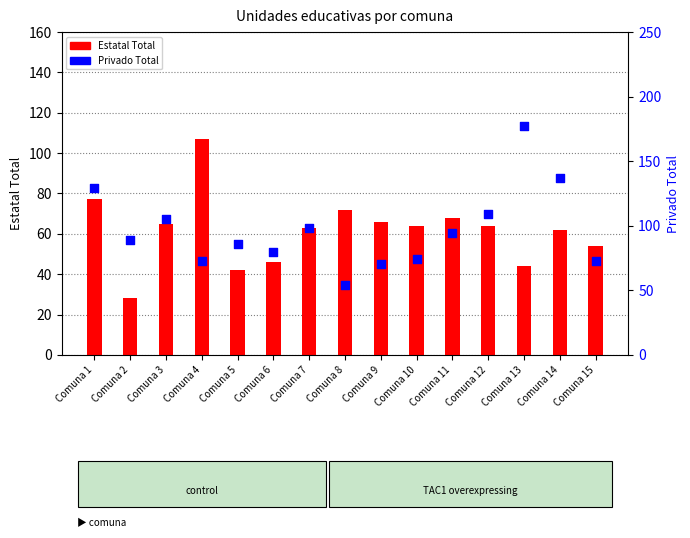

Is the value of Estatal Total at Comuna 9 greater than the value of Privado Total at Comuna 10?

No